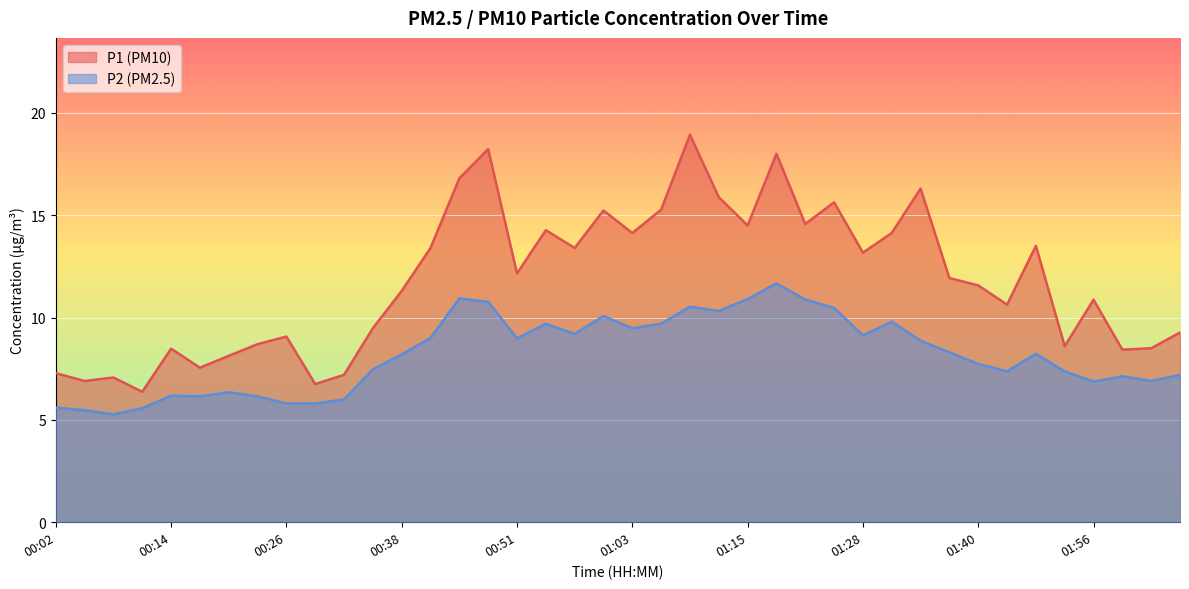

What is the sum of all P1 values?

471.6